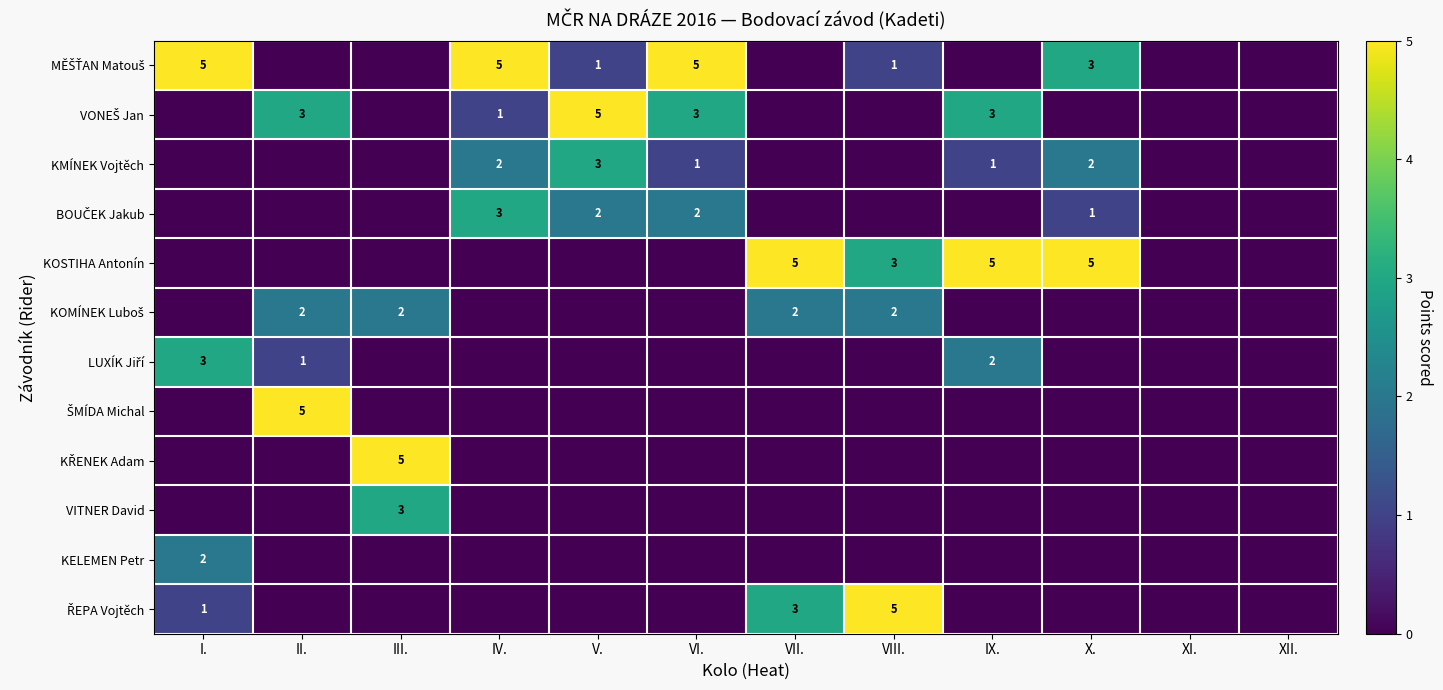

Which category has the lowest value in the VONEŠ Jan series?

I.